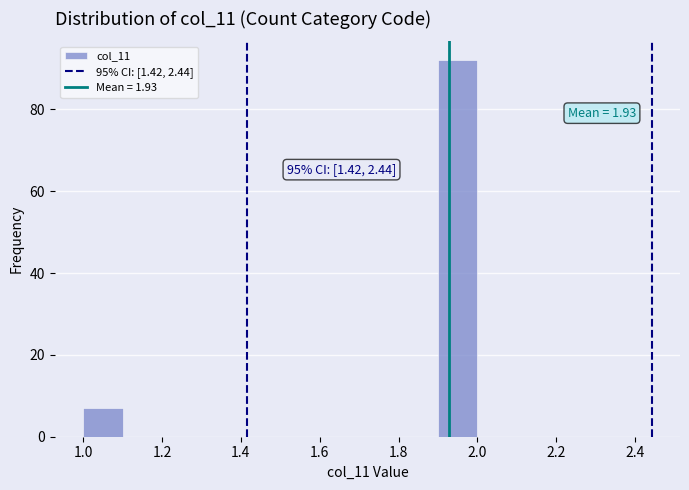

Which range on the x-axis has the tallest bar?

1.9 to 2.0